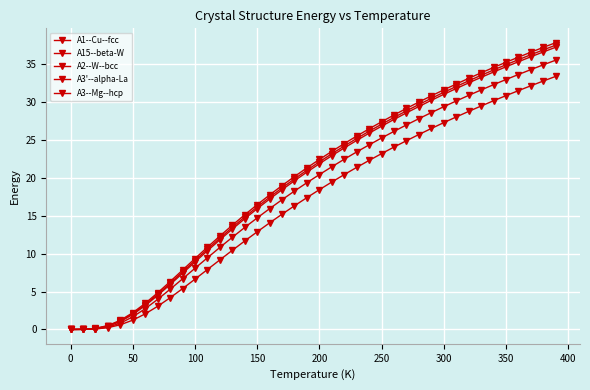

Count the number of data series in this chart.

5